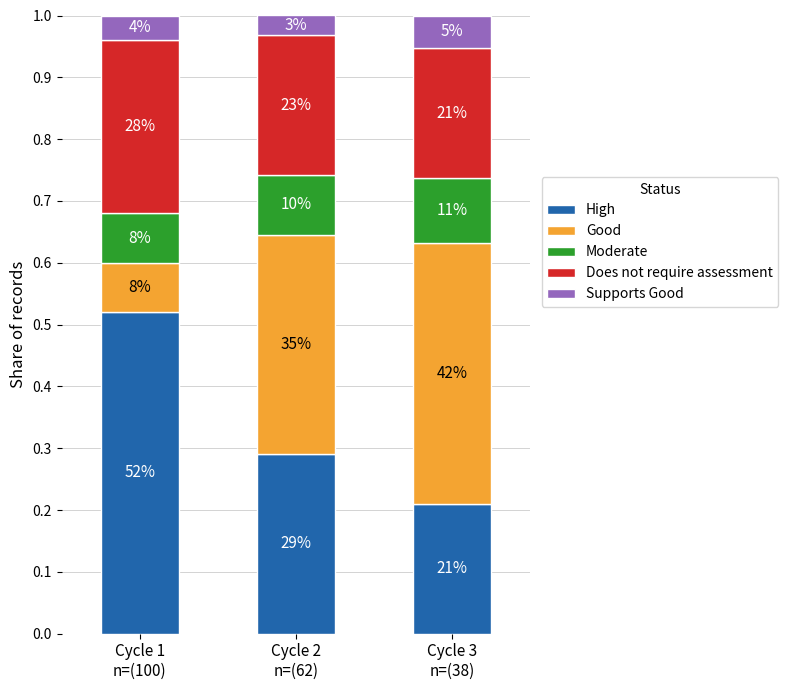

Between Cycle 3
n=(38) and Cycle 2
n=(62), which is larger?

Cycle 2
n=(62)